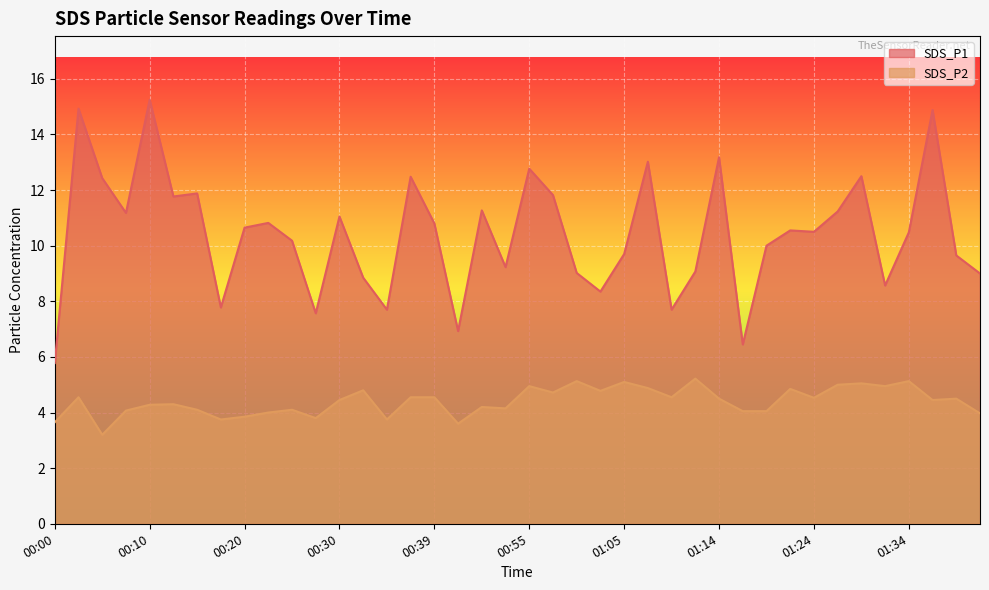

Which category has the highest value across all series?

00:10